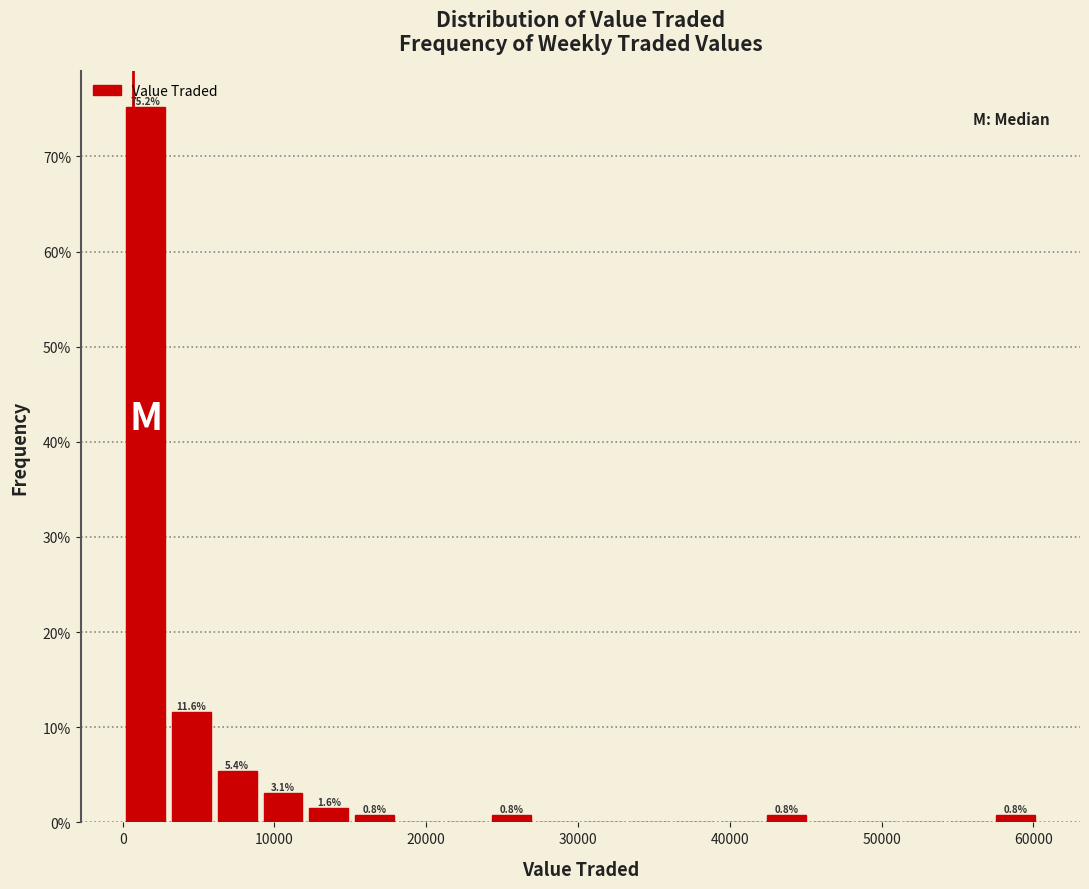

Around what value on the x-axis is the tallest bar? Give the approximate position of its centre, as read against the axis.

2000